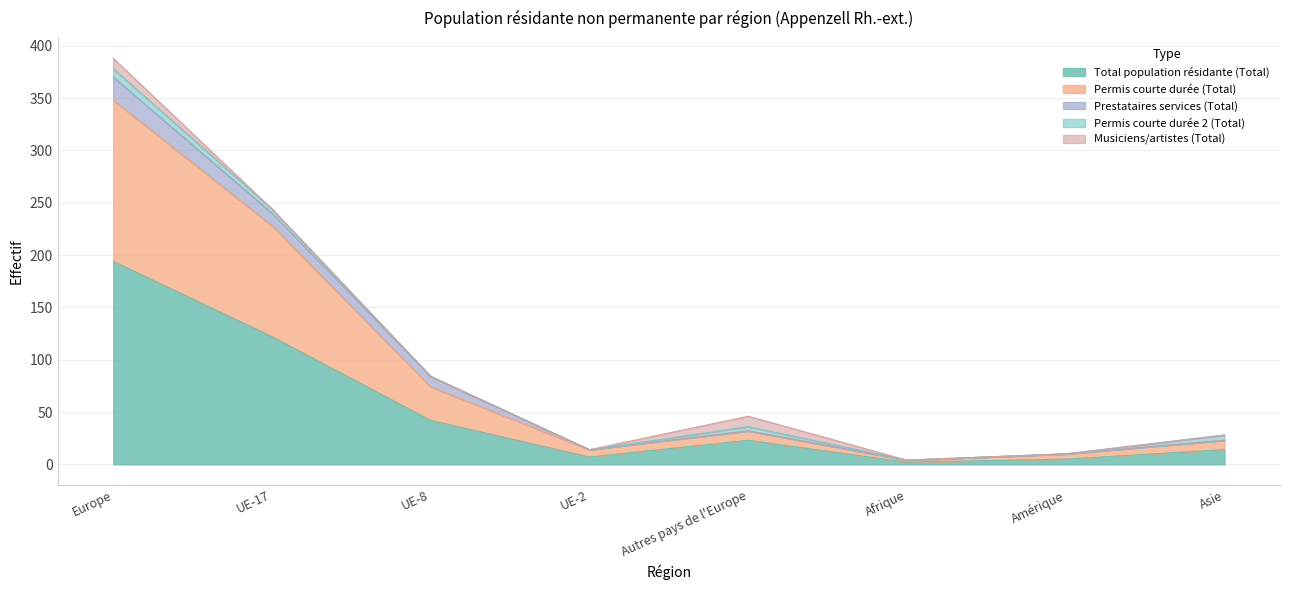

Which series has the widest spread of values?

Total population résidante (Total)